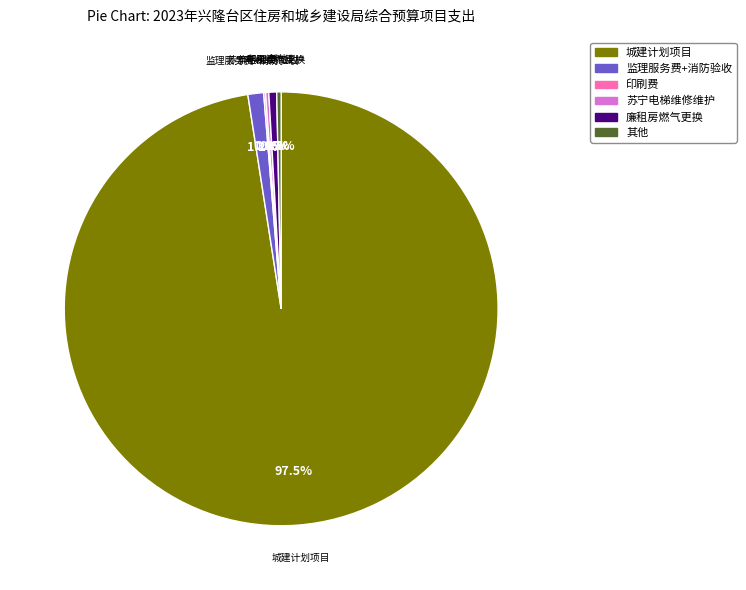

What percentage is NOT represented by 廉租房燃气更换?

99.4%